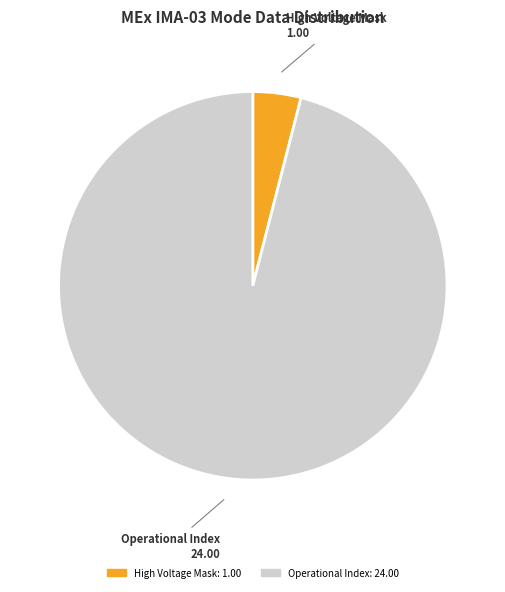

Is there any slice that represents more than half of the pie?

Yes